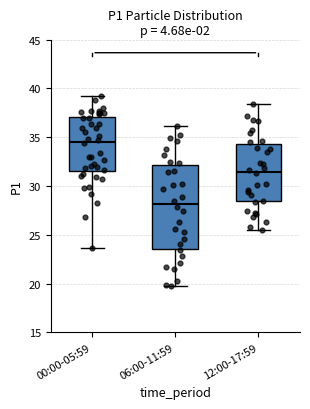

Which box's median line is the lowest?

06:00-11:59